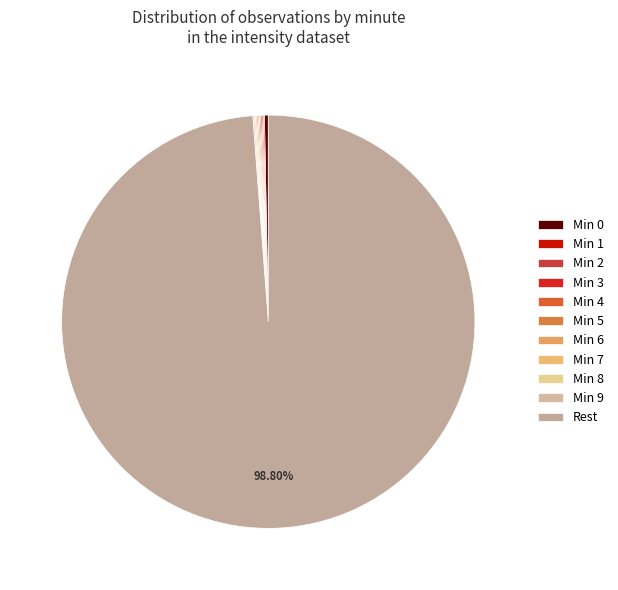

How many slices are in this pie chart?

11